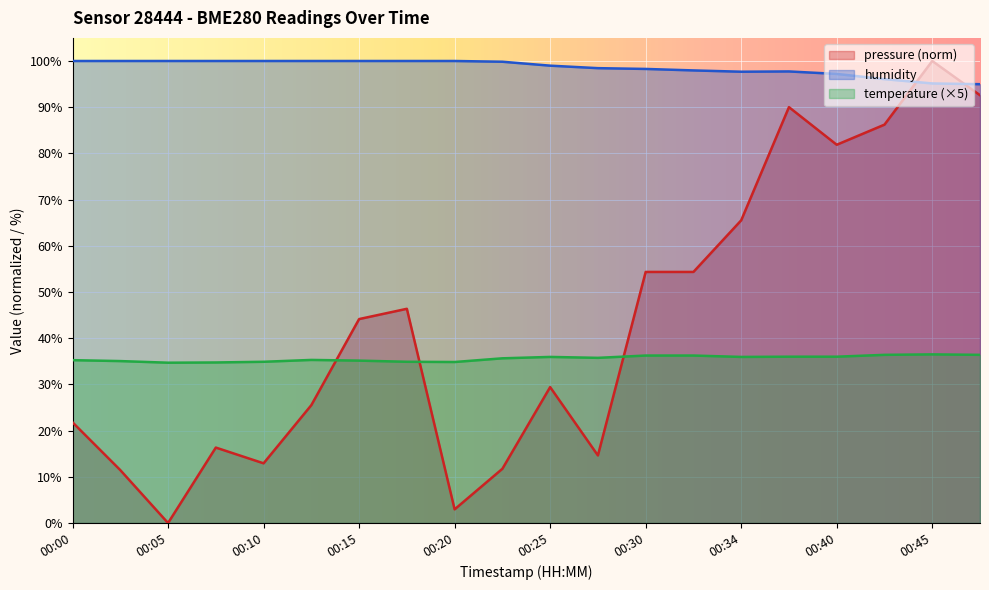

Where does the humidity series first go above 99?

00:00